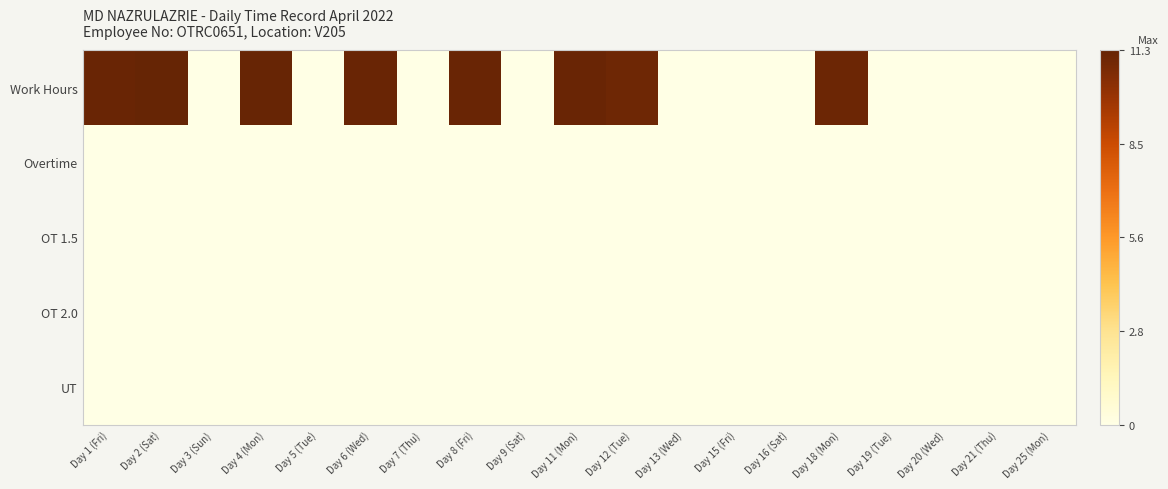

What is the difference between the highest and lowest values at Day 11 (Mon)?

11.2